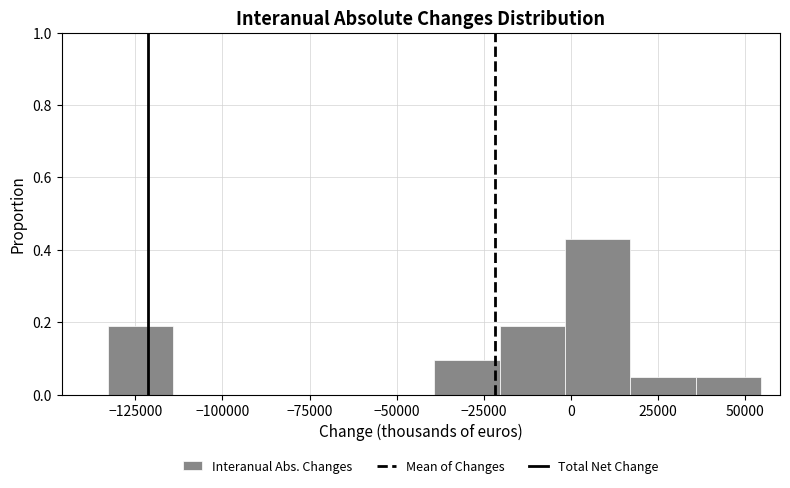

Around what value on the x-axis is the tallest bar? Give the approximate position of its centre, as read against the axis.

10000